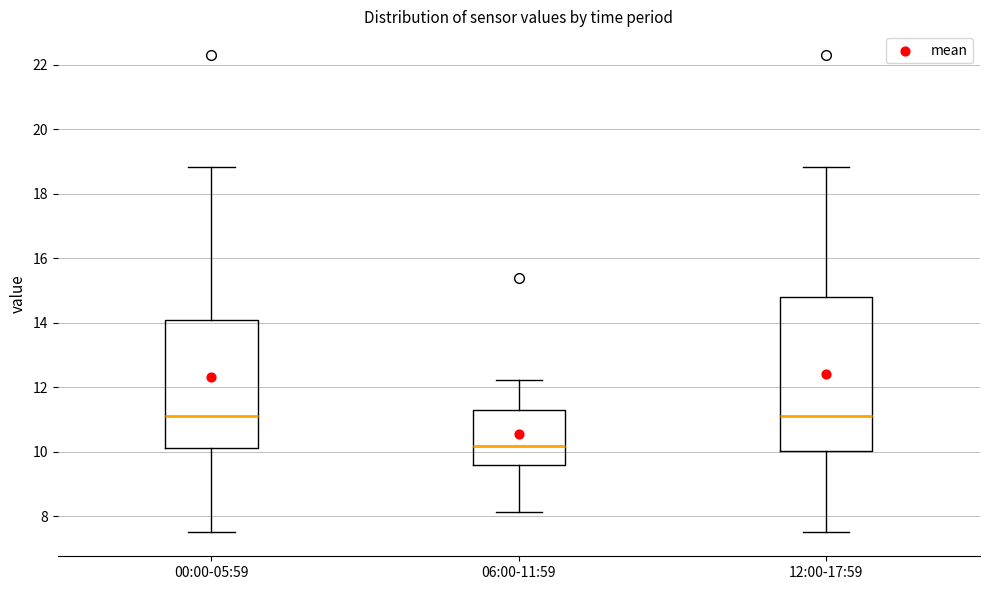

Reading left to right, transcribe this box plot: for each box, give where its median line is, the range the box spans, and where its two whiskers end, as read against the y-axis. The values are not printed on the chart, so give them approximately, as read against the axis.

00:00-05:59: median 11.2, box 10.2 to 14.0, whiskers 7.6 to 18.8
06:00-11:59: median 10.2, box 9.6 to 11.4, whiskers 8.2 to 12.2
12:00-17:59: median 11.2, box 10.0 to 14.8, whiskers 7.6 to 18.8